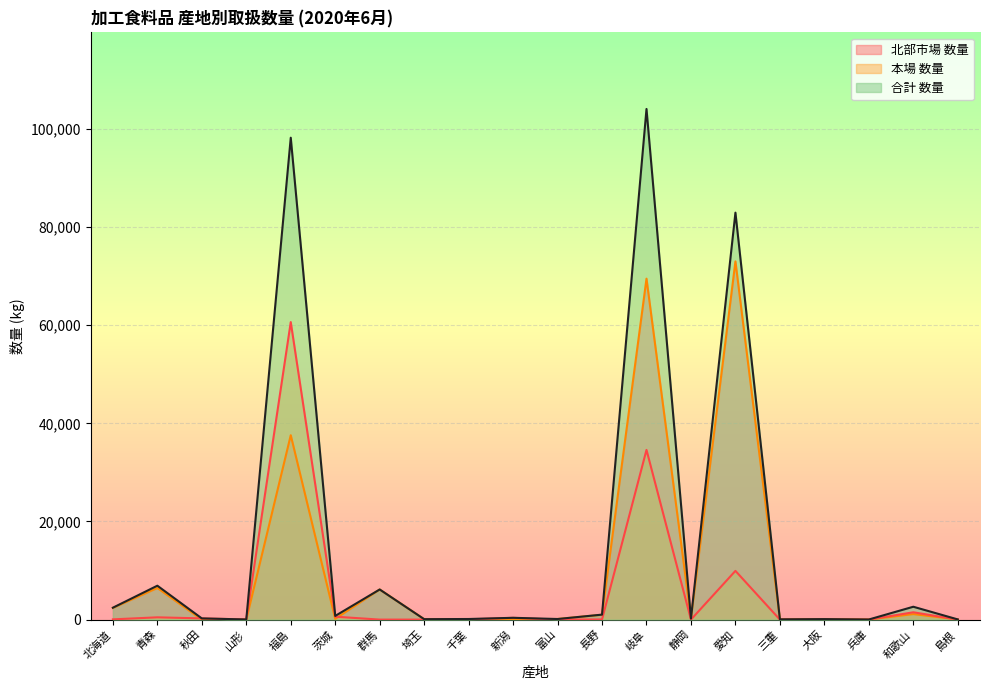

How many data points in 北部市場 数量 are less than 154?

10